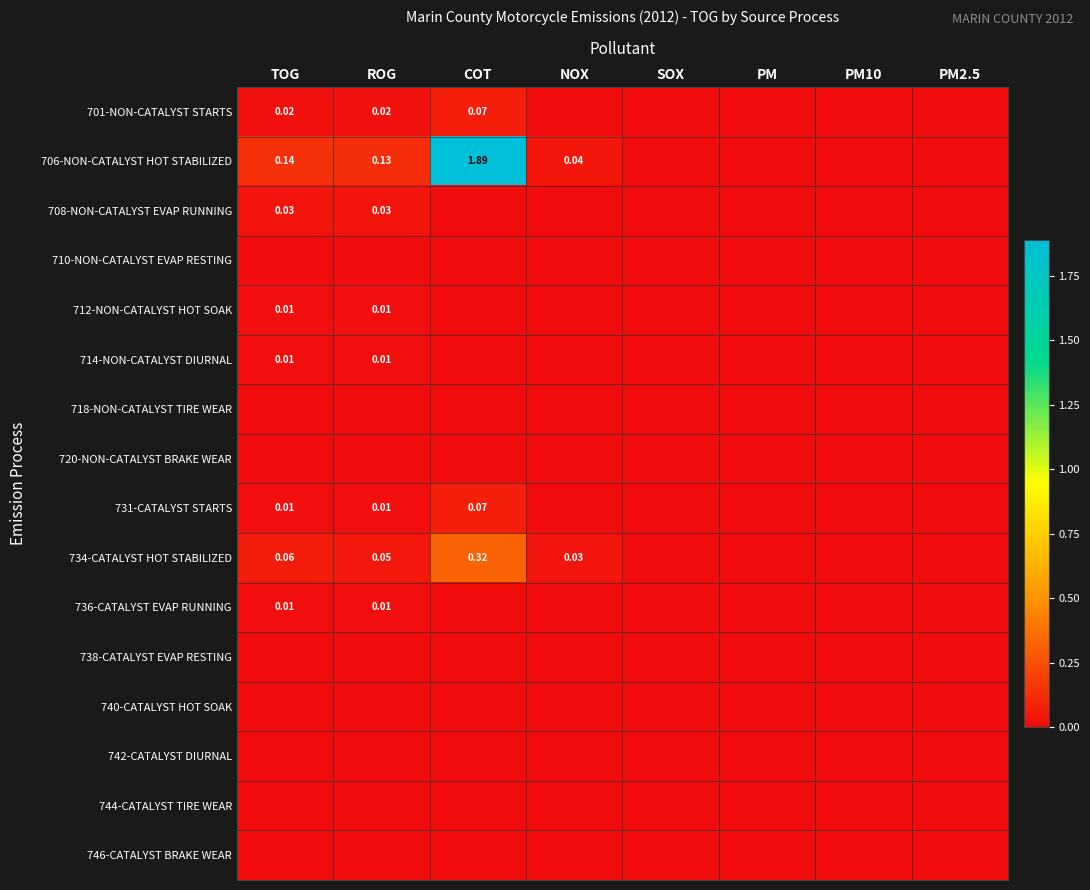

At which category is the sum across all series the highest?

COT